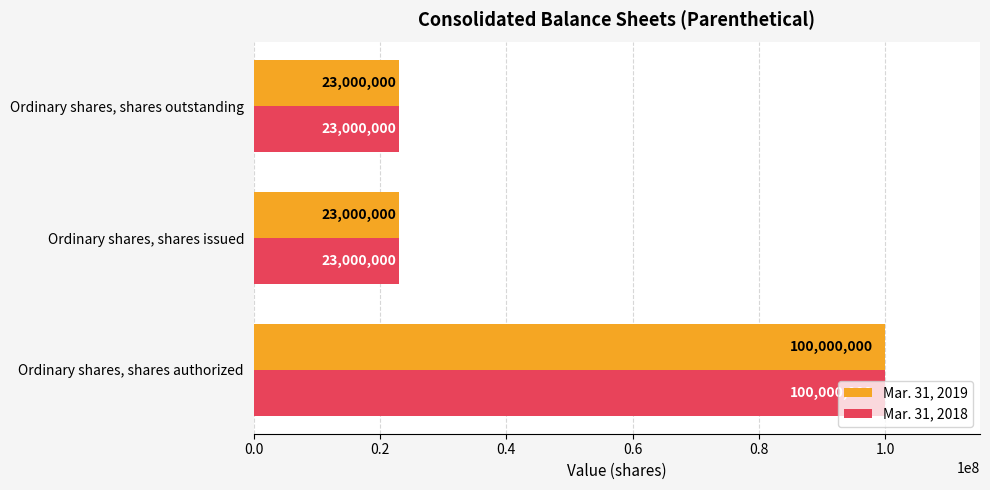

The Mar. 31, 2018 series shows 23000000 at Ordinary shares, shares outstanding. True or false?

True